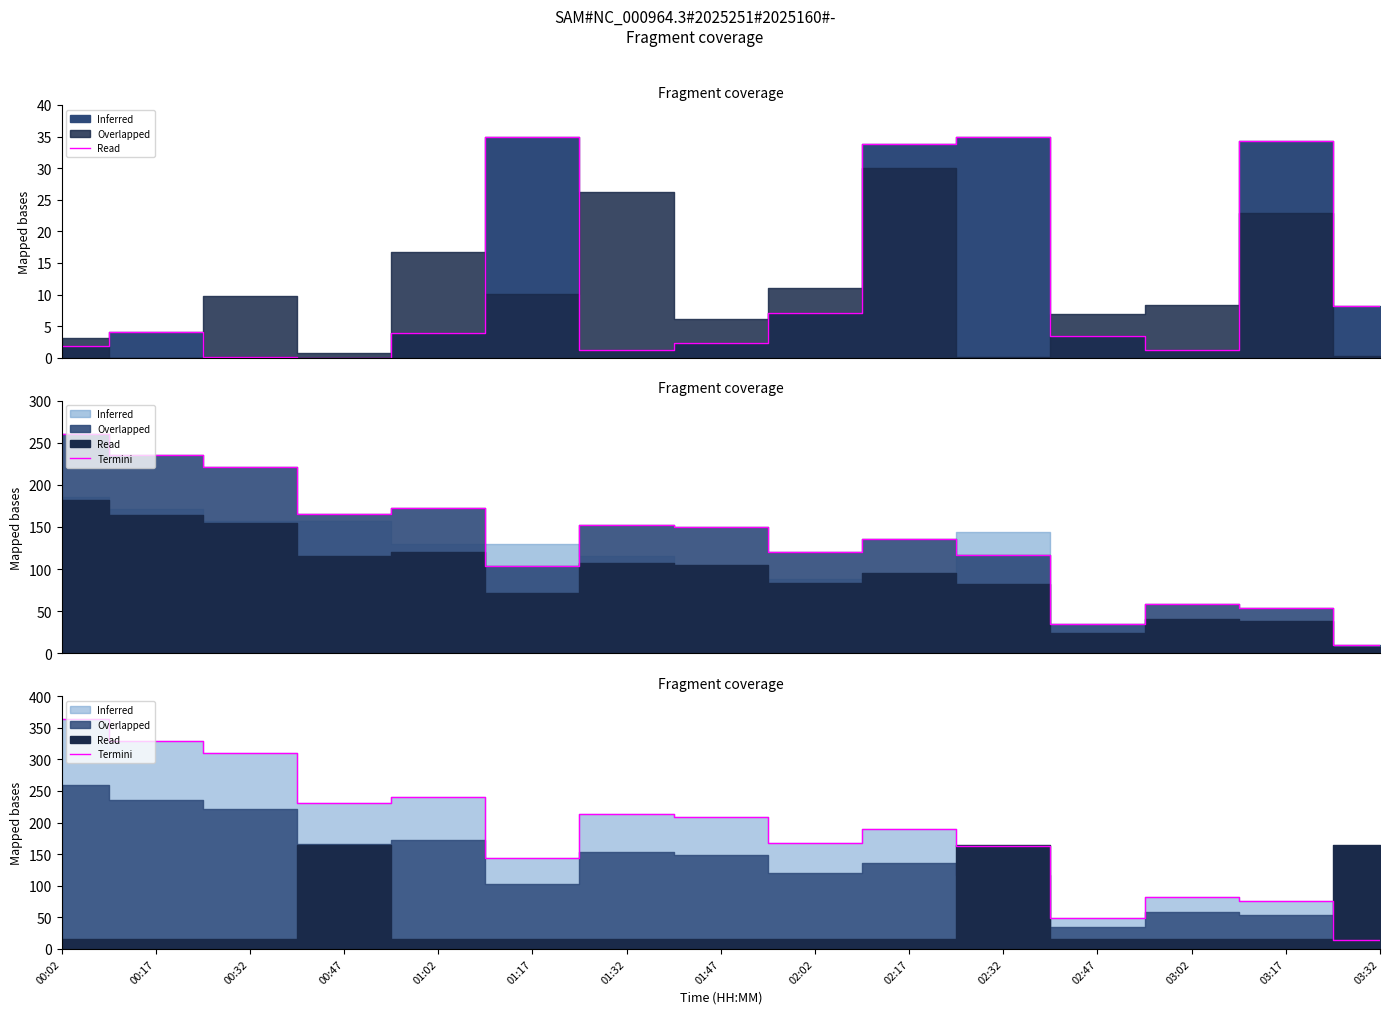

Where does the SDS_P2 series first go above 190?

00:02